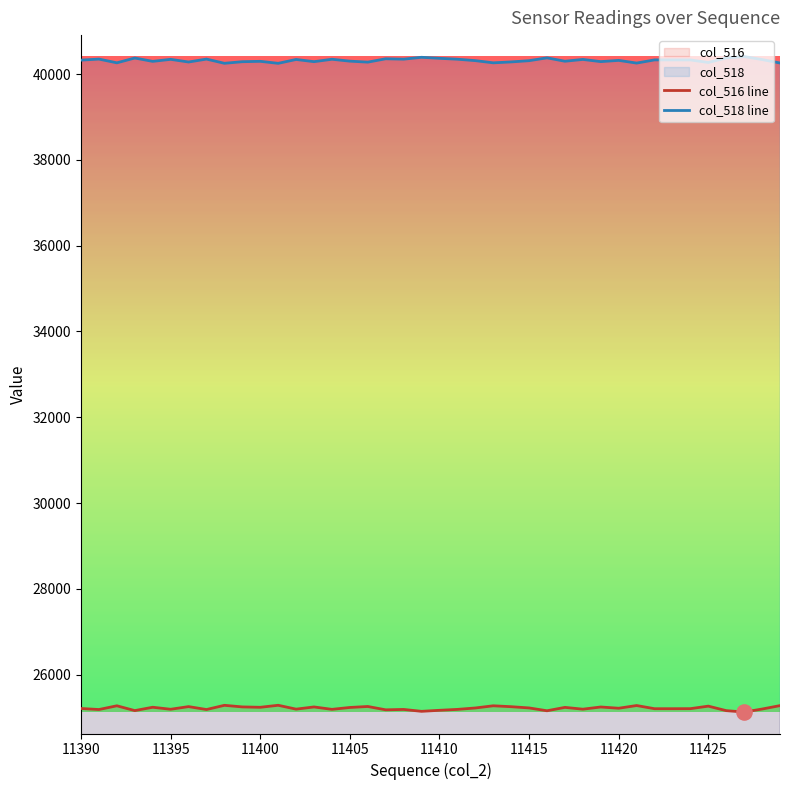

Which series has the largest total across all categories?

col_518 line